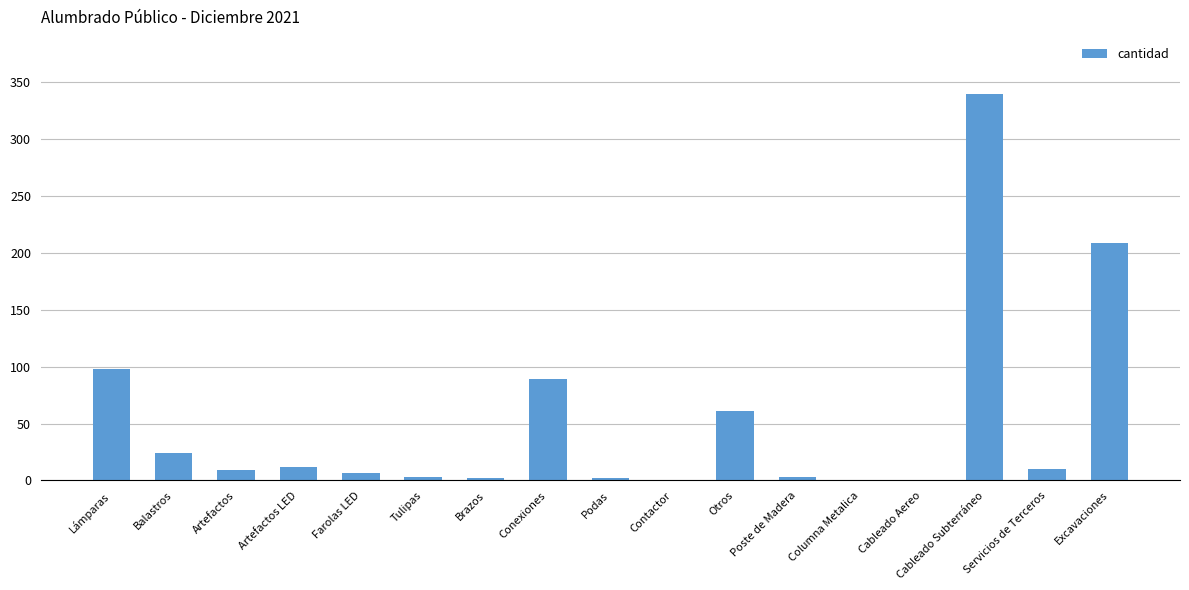

Between Podas and Artefactos LED, which is larger?

Artefactos LED